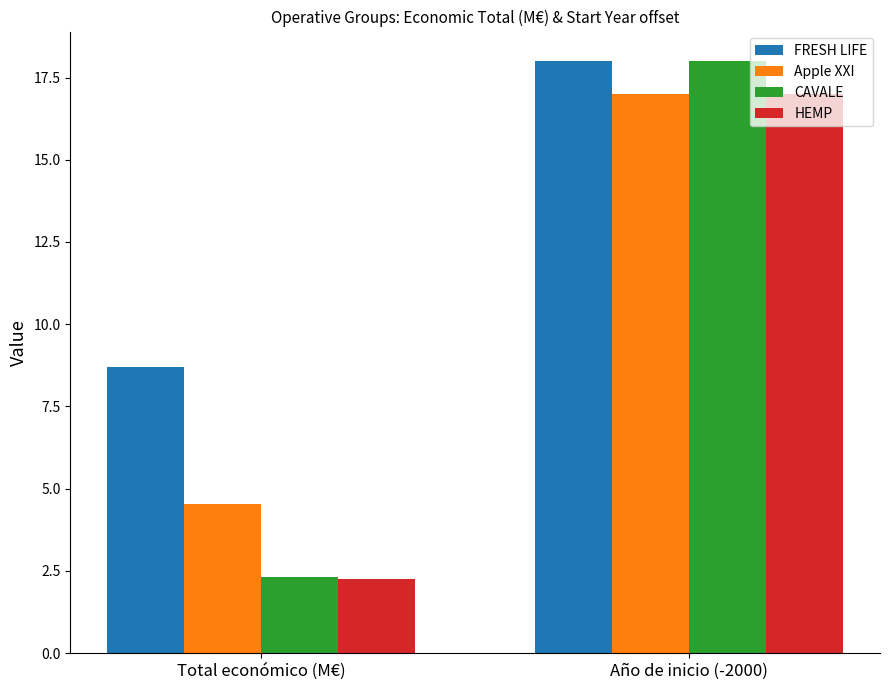

At how many categories does at least one series exceed 13?

1